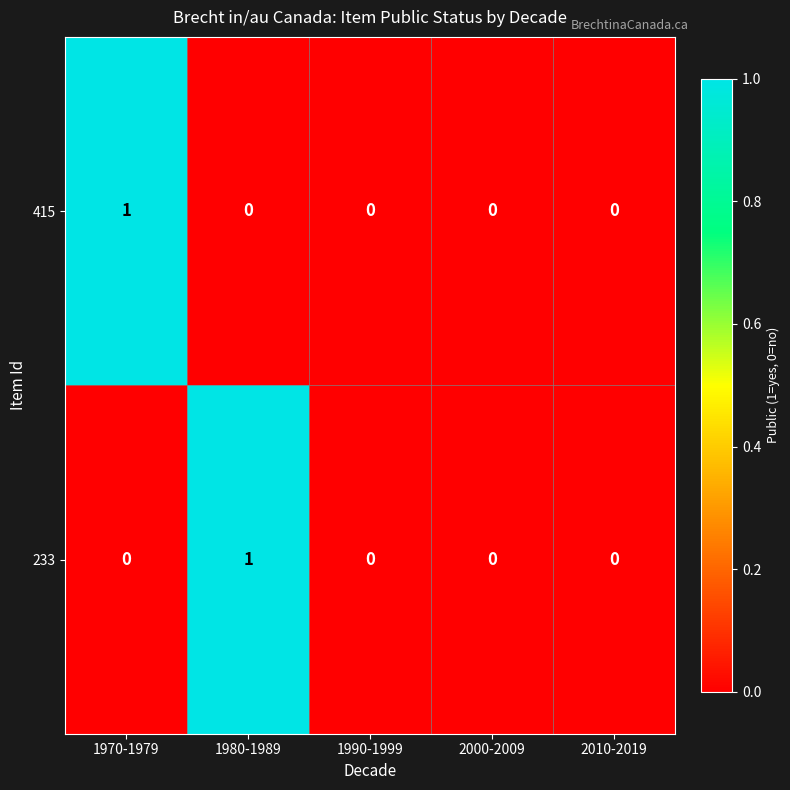

True or false: 233 has a value of 1 at 1980-1989.

True